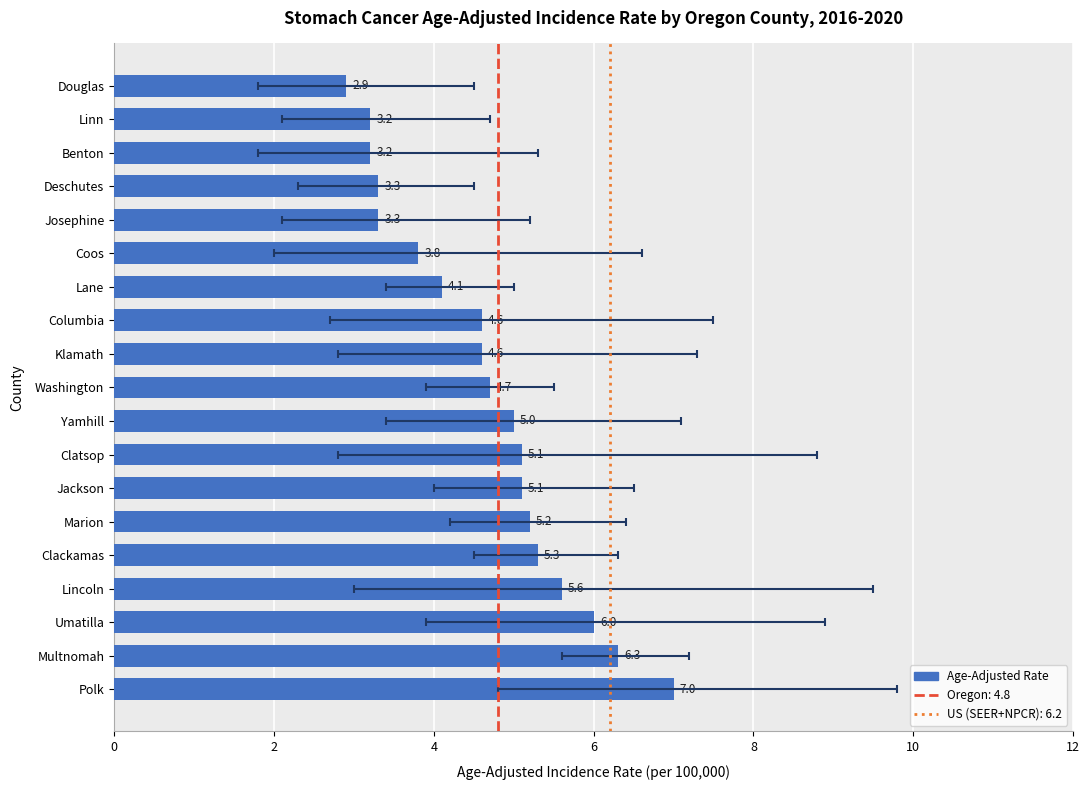

What is the difference between the values at Columbia and Clackamas?

0.7